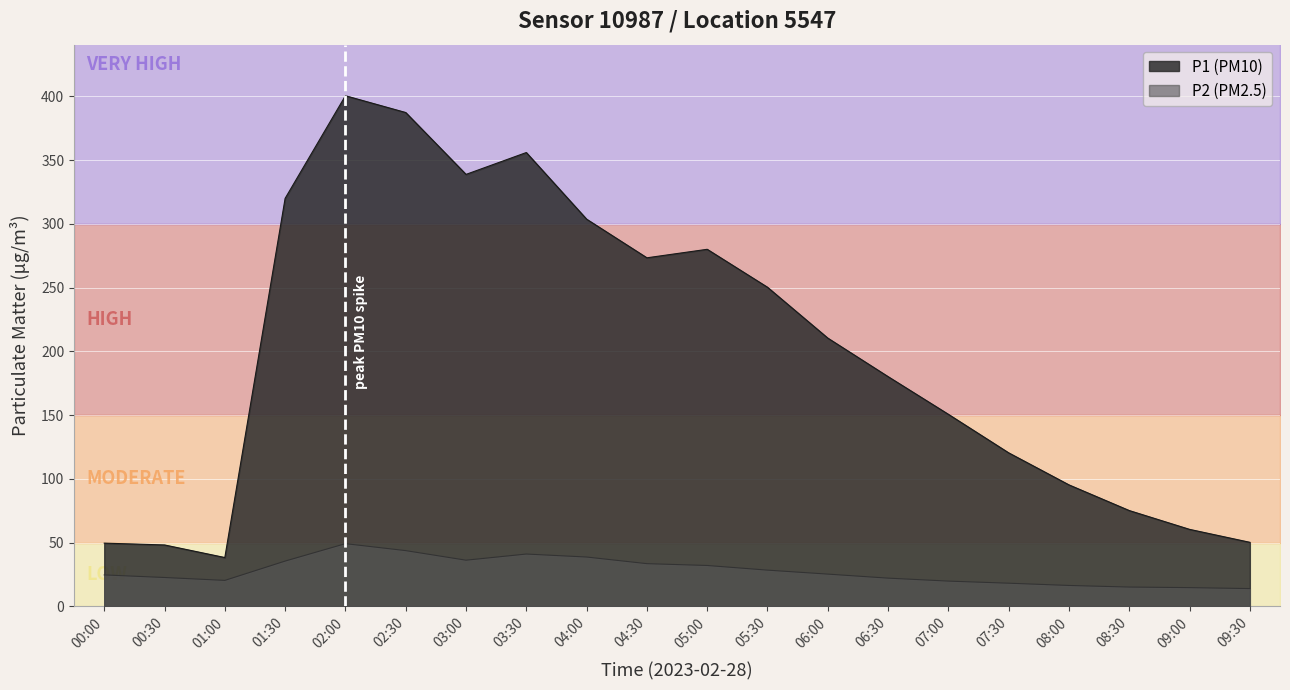

What is the average value of the P1 series?

199.5